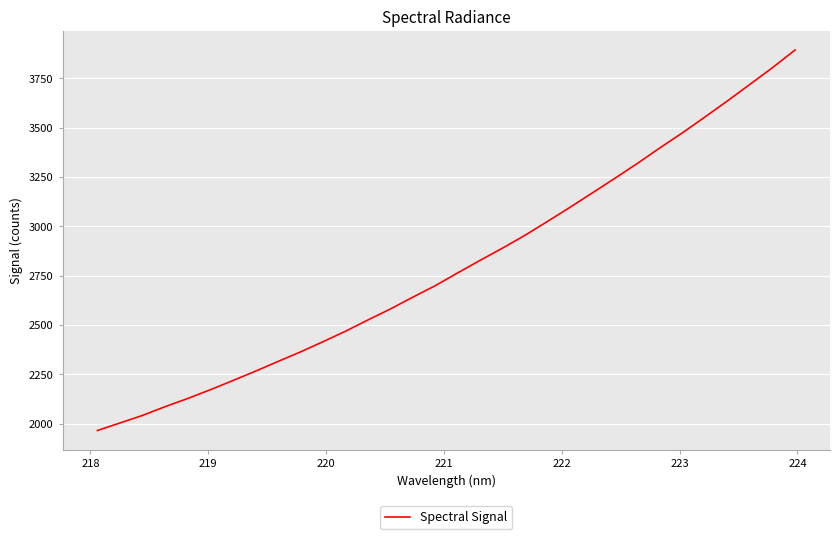

What is the minimum value shown in the chart?

1965.0